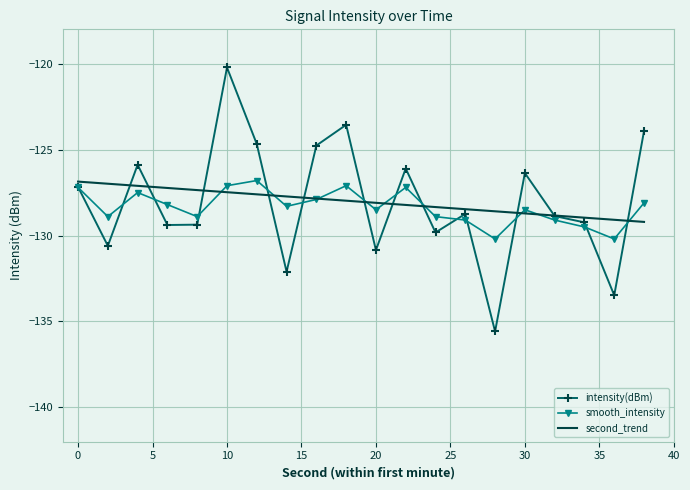

How many times do second_trend and smooth_intensity cross each other?

9